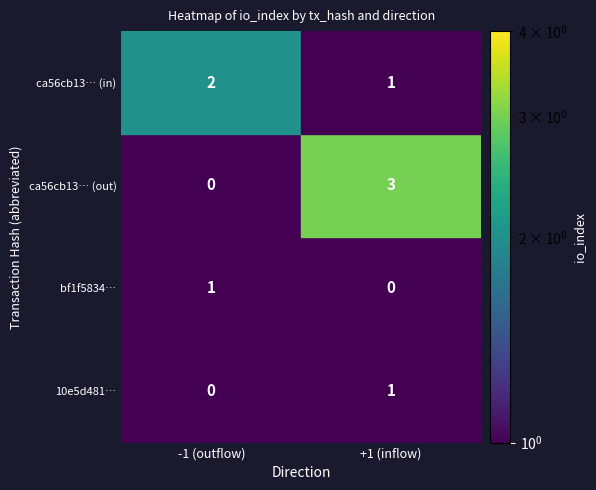

What is the maximum value shown in the chart?

3